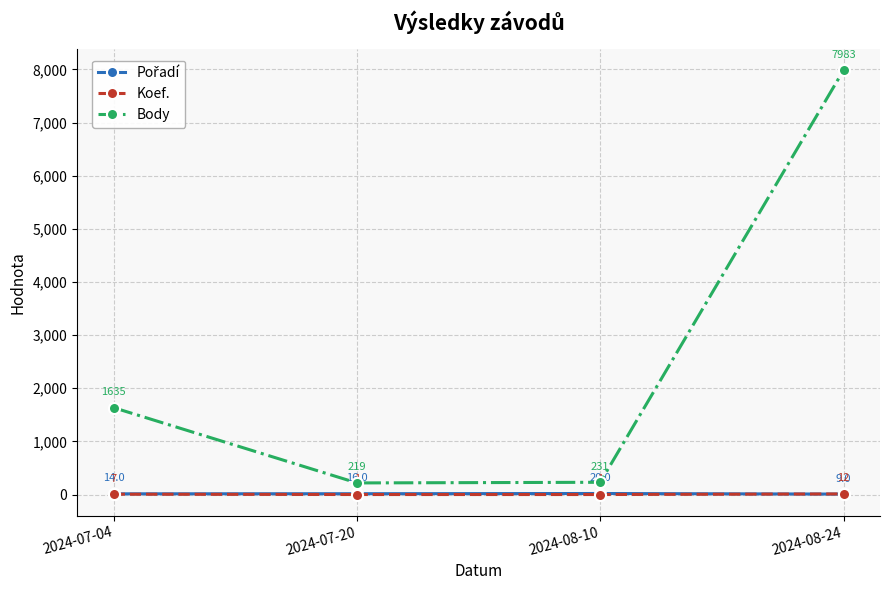

What is the label of the 1st point from the left?

2024-07-04